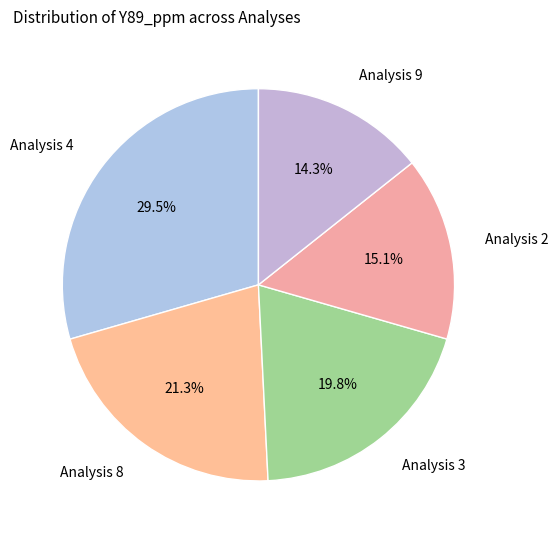

Which has a higher value, Analysis 3 or Analysis 8?

Analysis 8